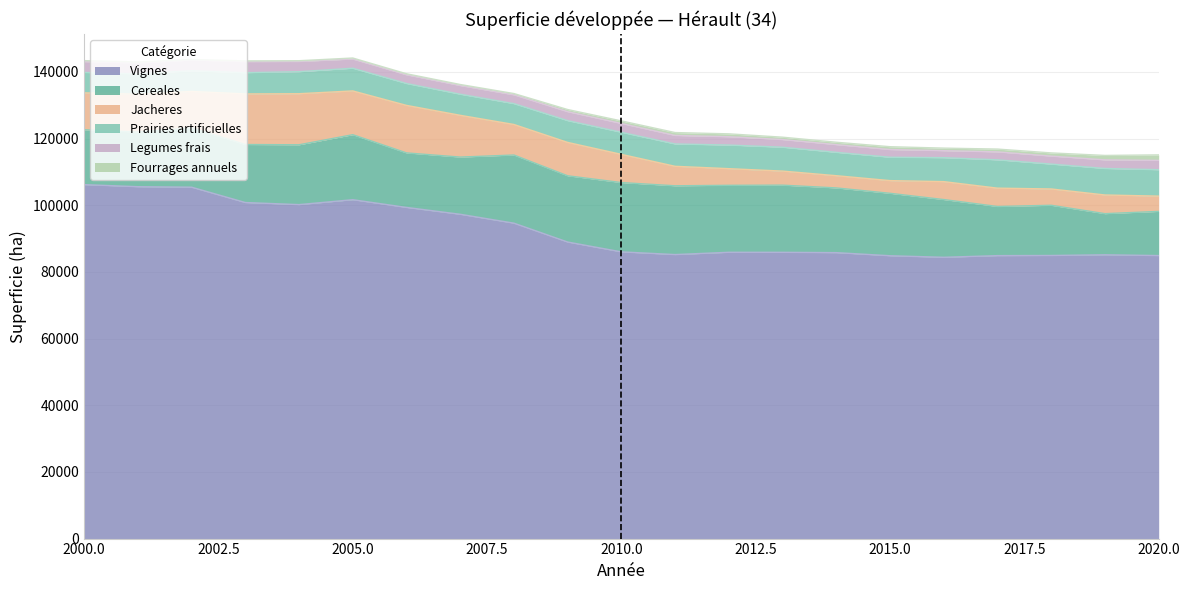

Rank the series at 2009 from lowest to highest value.

Fourrages annuels, Legumes frais, Prairies artificielles, Jacheres, Cereales, Vignes